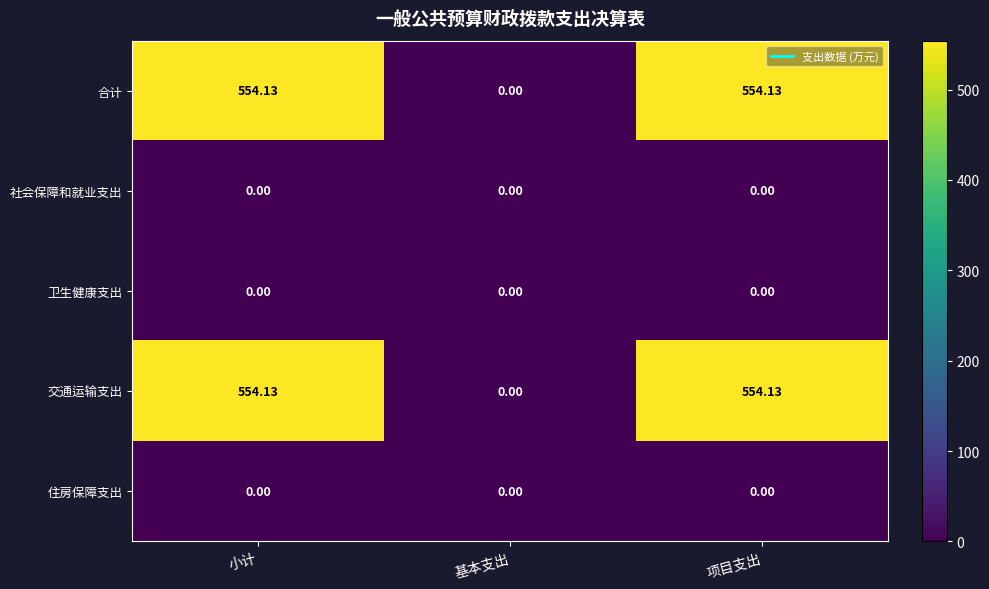

Where is 合计 nearest to the value 277?

基本支出